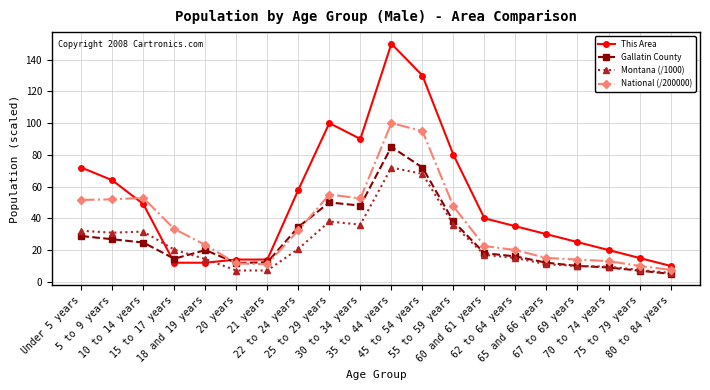

True or false: Gallatin County has more than 2 points higher than both neighbors.

True